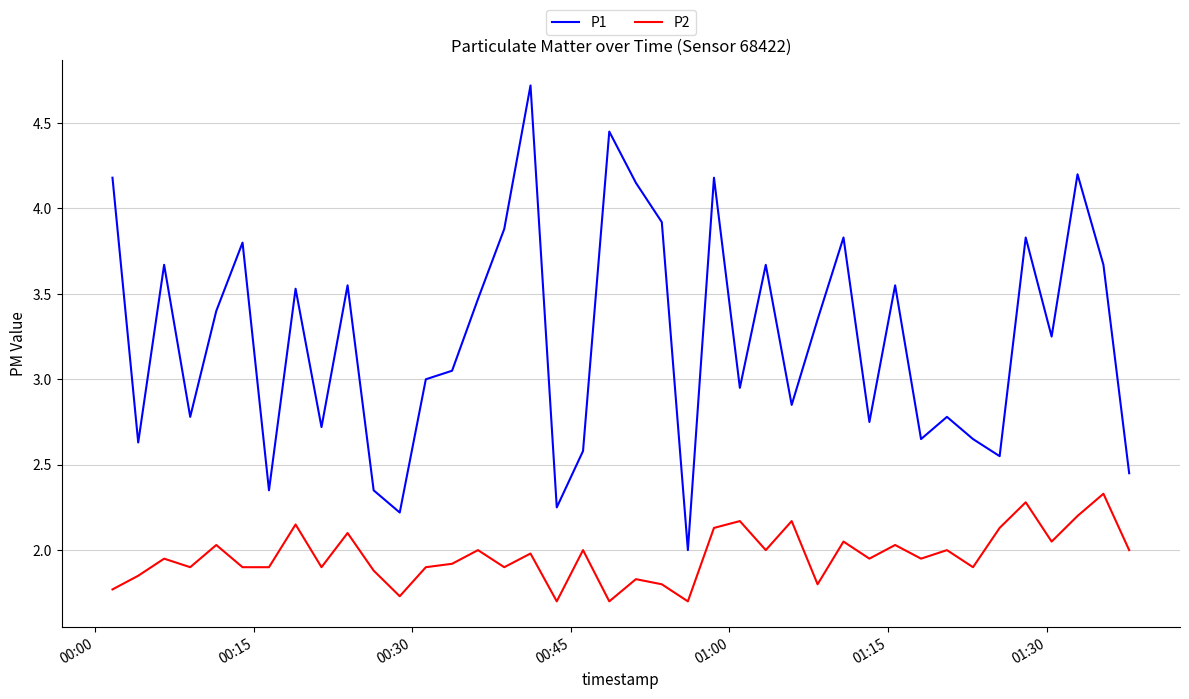

List the series in order of their peak value, highest first.

P1, P2